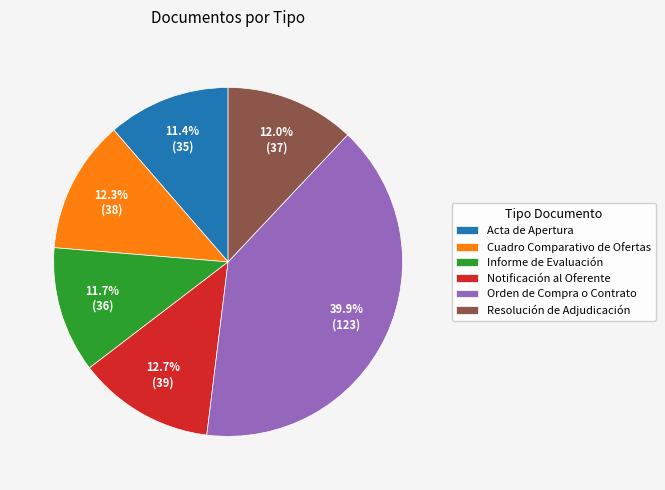

To the nearest percent, what is the difference between the Resolución de Adjudicación and Orden de Compra o Contrato slice percentages?

28%